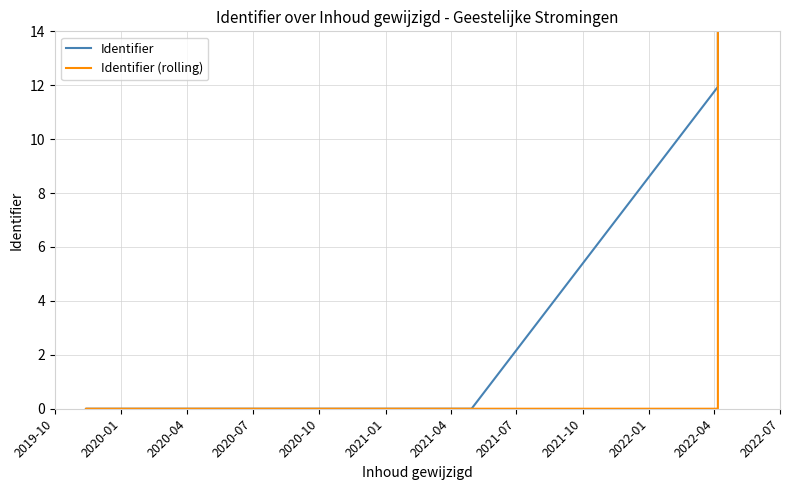

Which series has the widest spread of values?

Identifier